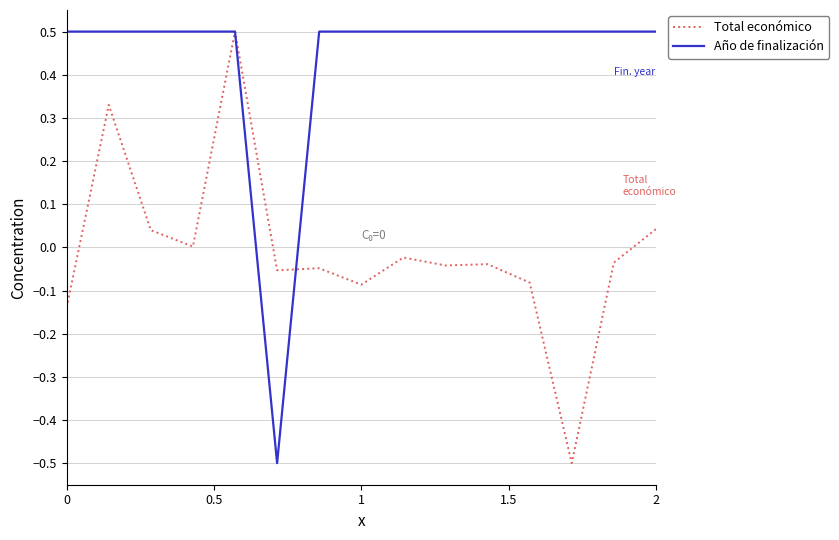

List the series in order of their overall mean, lowest first.

Total económico, Año de finalización